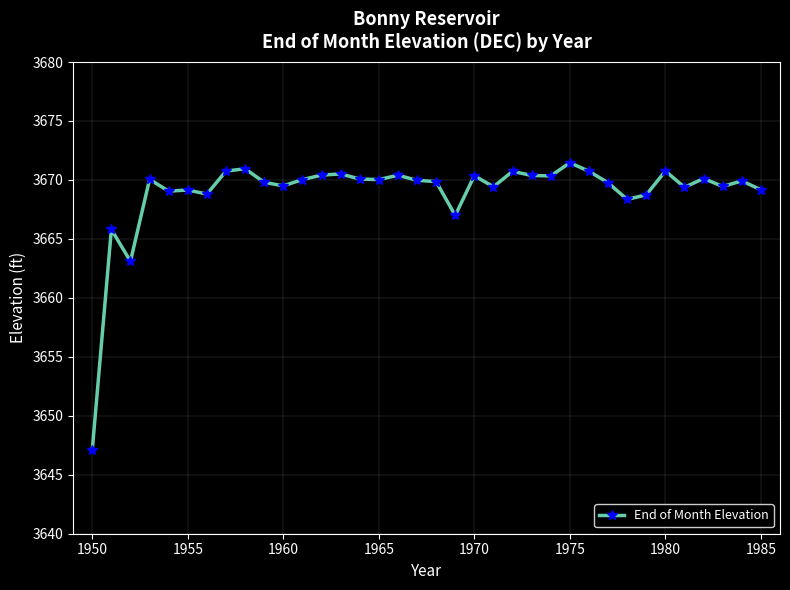

What is the maximum value shown in the chart?

3671.5